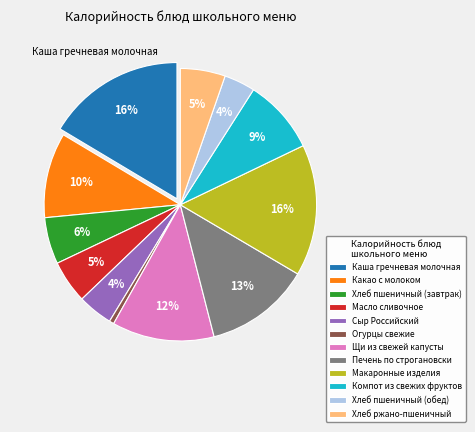

How many slices are in this pie chart?

12